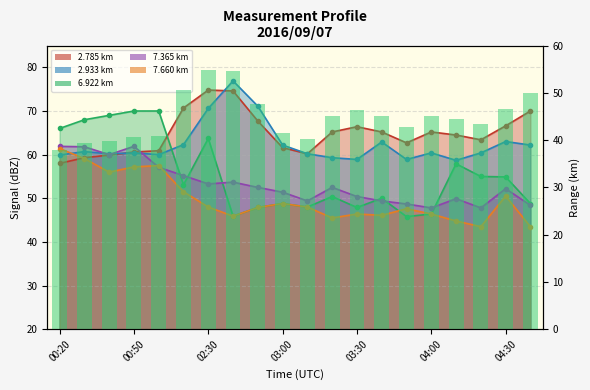

What is the change in value from 03:00 to 13?

+4.6